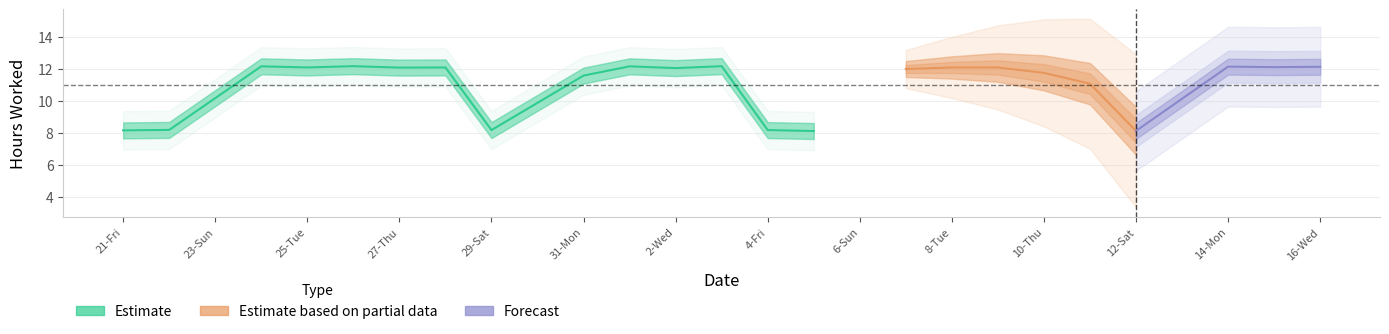

What is the sum of the values at 11-Fri and 12-Sat?

19.2